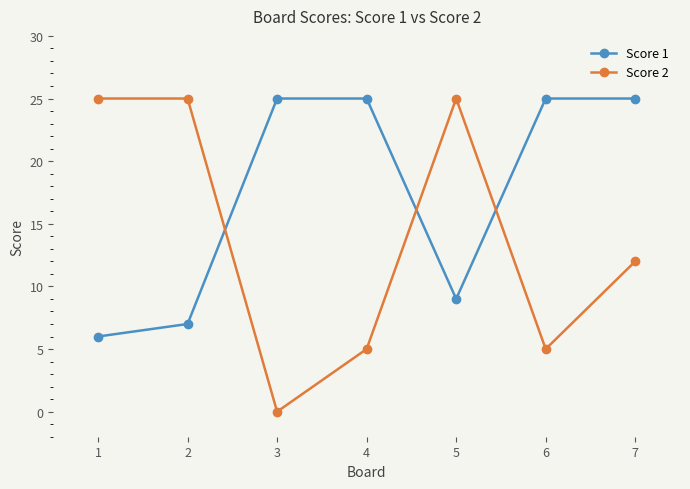

Count the Score 2 values in the range 5 to 25.

6